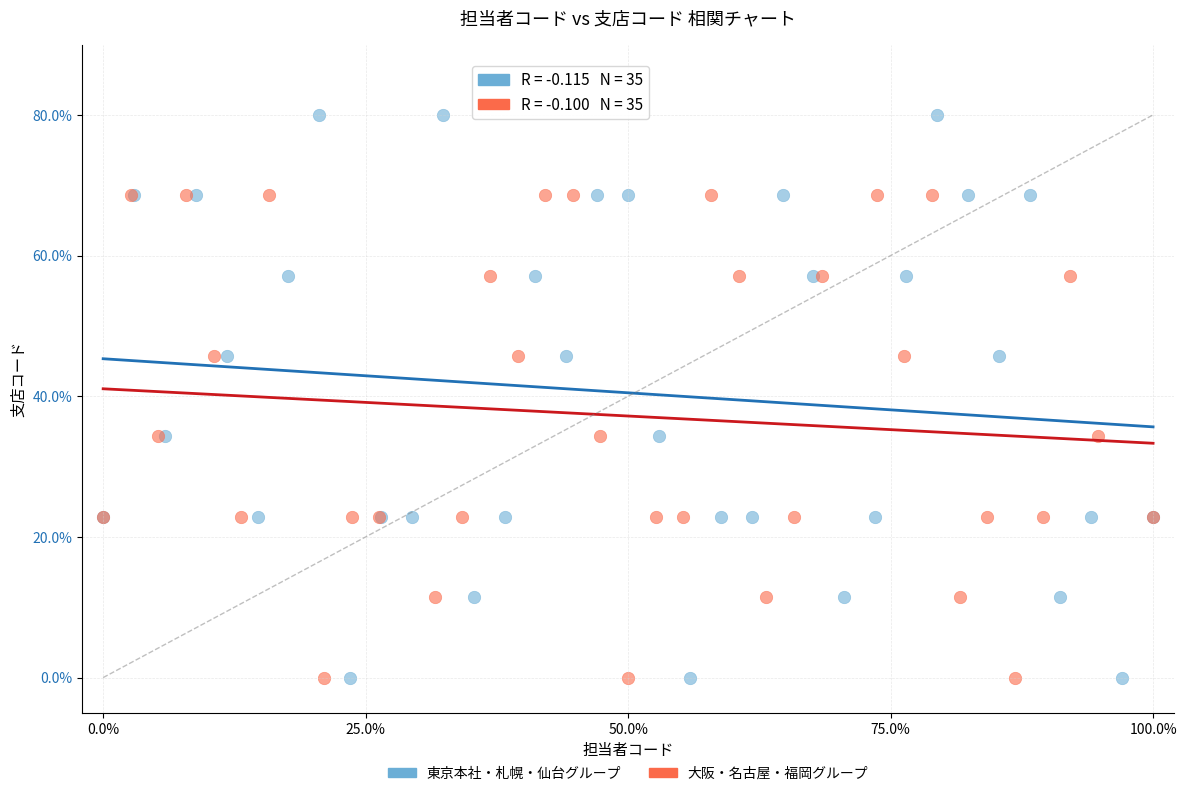

What are all the series names shown in the legend?

東京本社・札幌・仙台グループ, 大阪・名古屋・福岡グループ